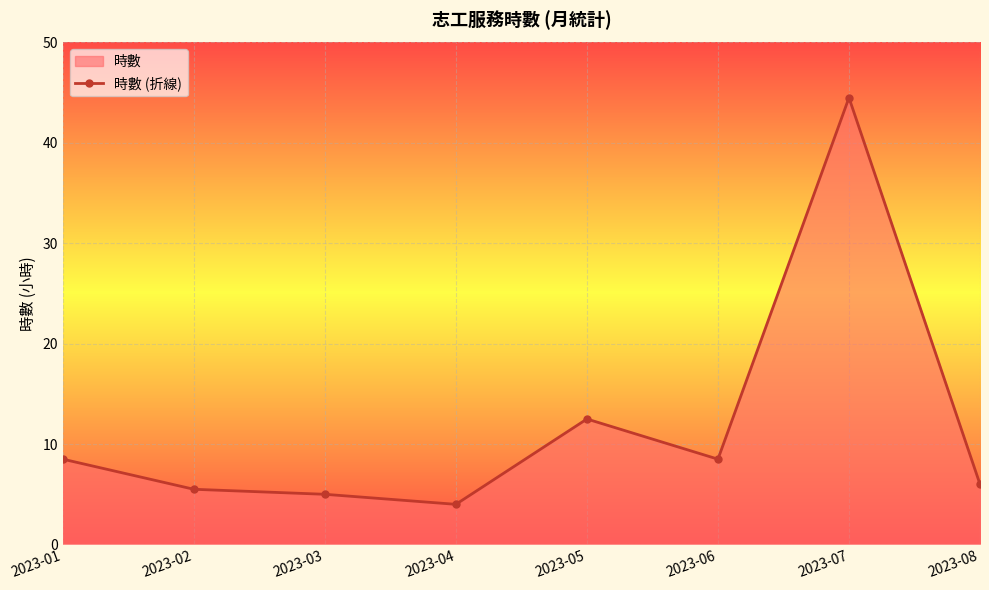

Where is the first local maximum?

2023-05